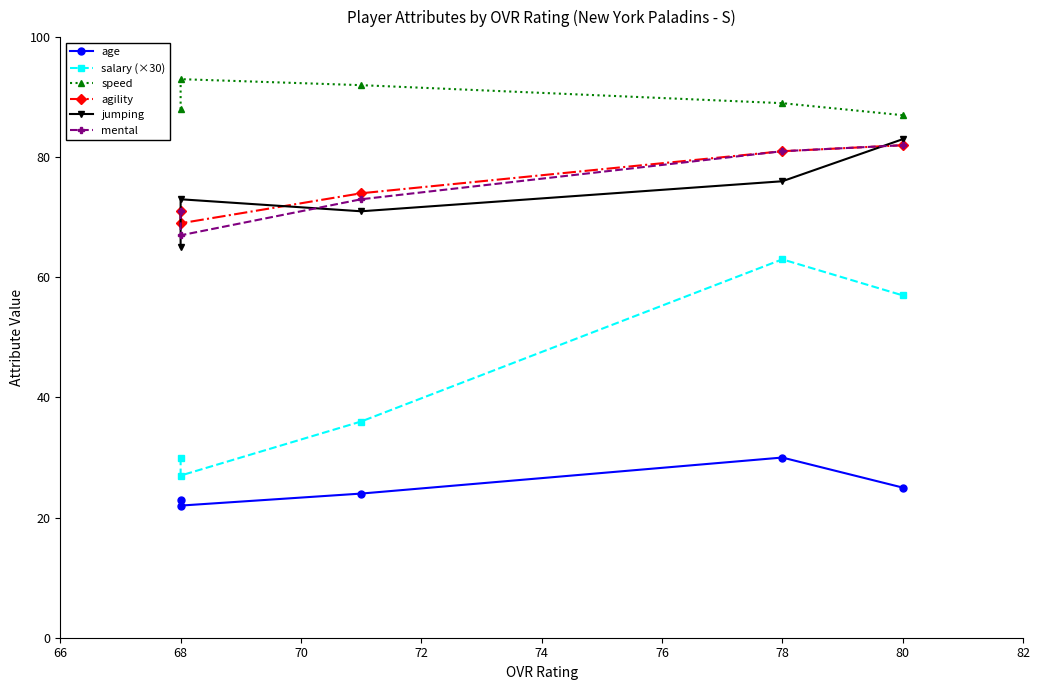

What is the minimum value for agility?

69